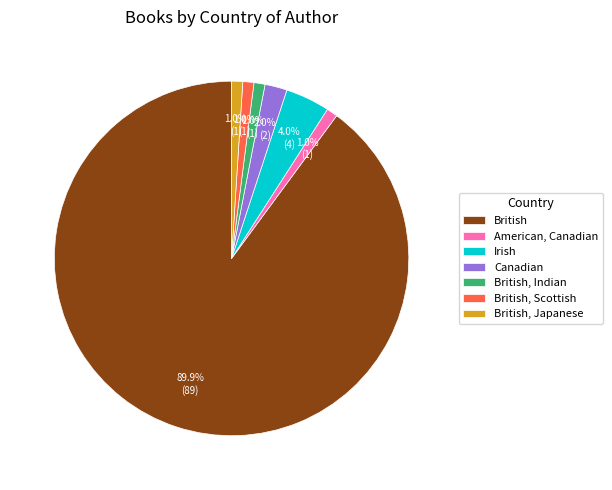

To the nearest percent, what is the combined percentage of American, Canadian and Canadian?

3%